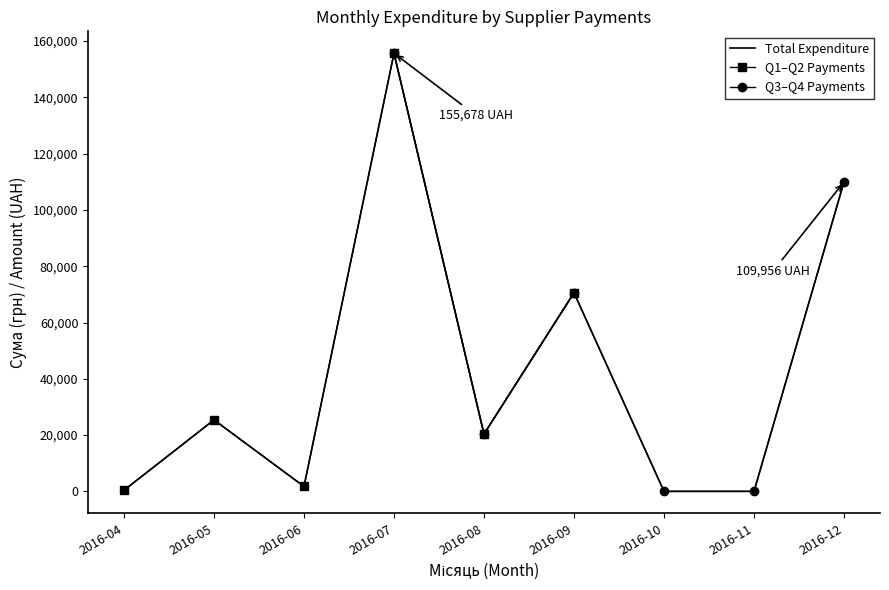

Is the value of Q1–Q2 Payments at 2016-09 greater than the value of Total Expenditure at 2016-11?

Yes